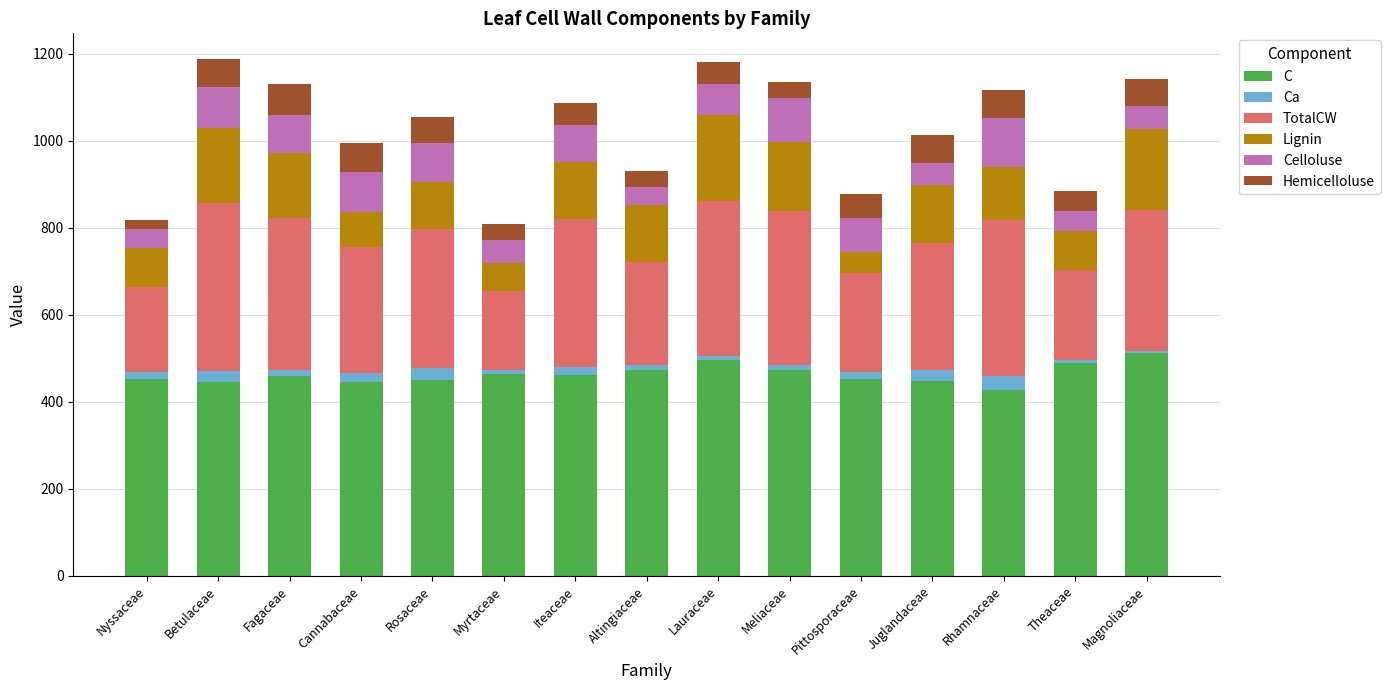

What is the minimum value for C?

427.7